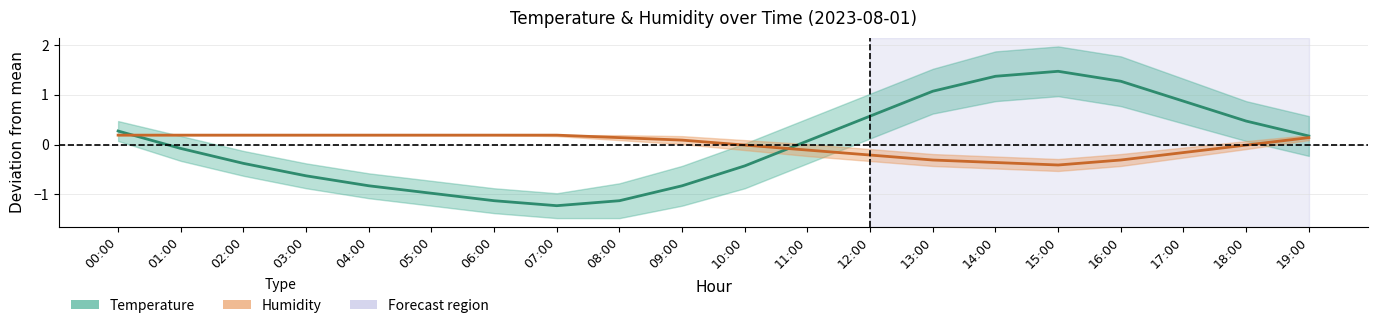

How many values in temperature are below zero?

10